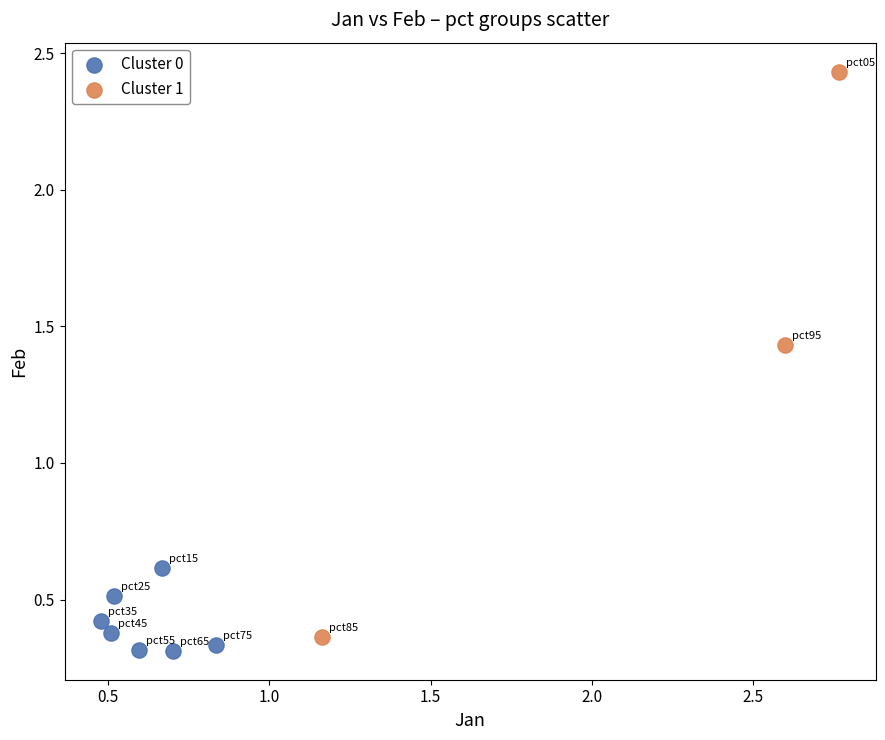

Which series has the widest spread of Y values?

Cluster 1